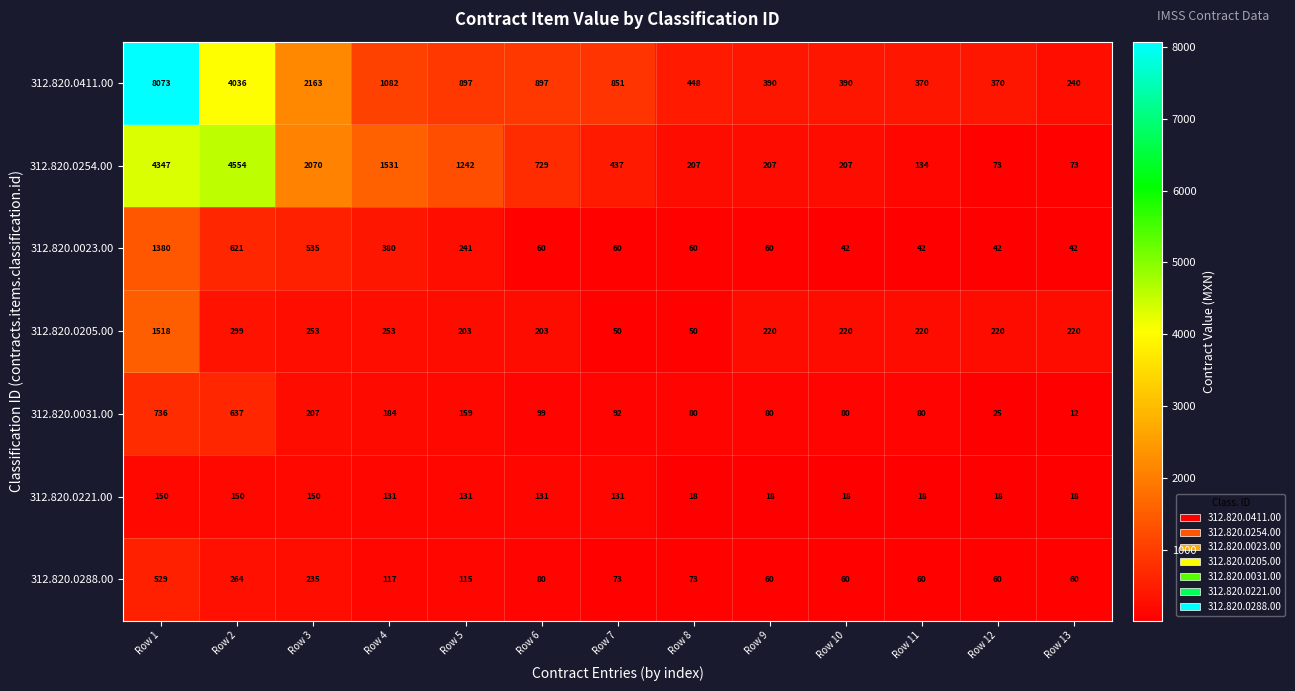

How many data points in 312.820.0205.00 are less than 220?

4